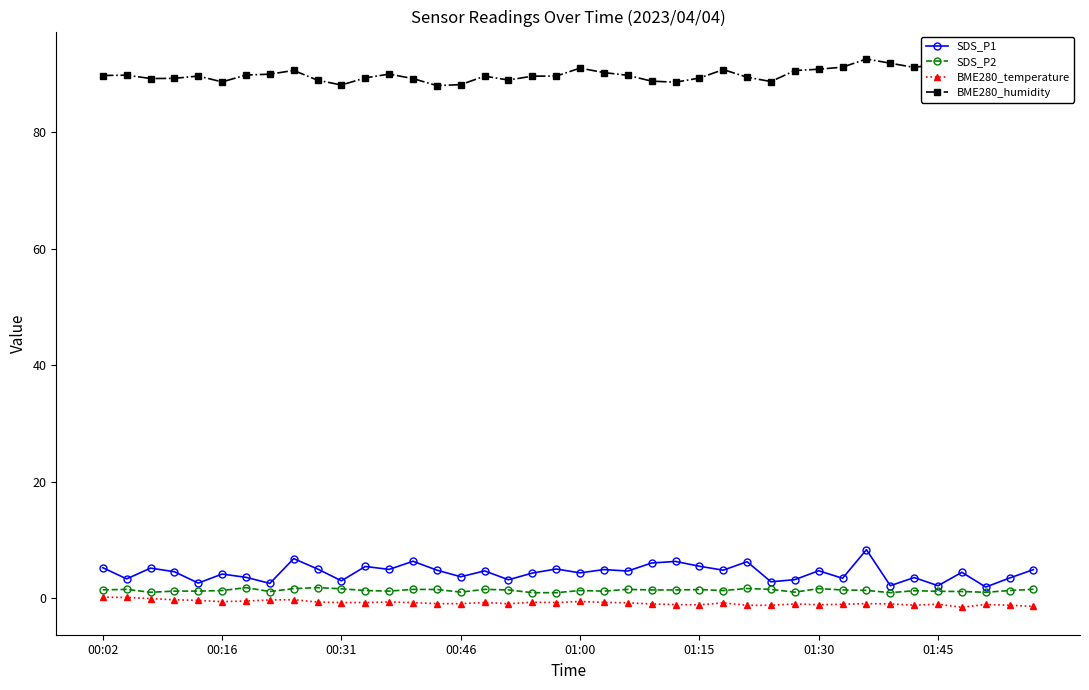

Which series has the largest total across all categories?

BME280_humidity